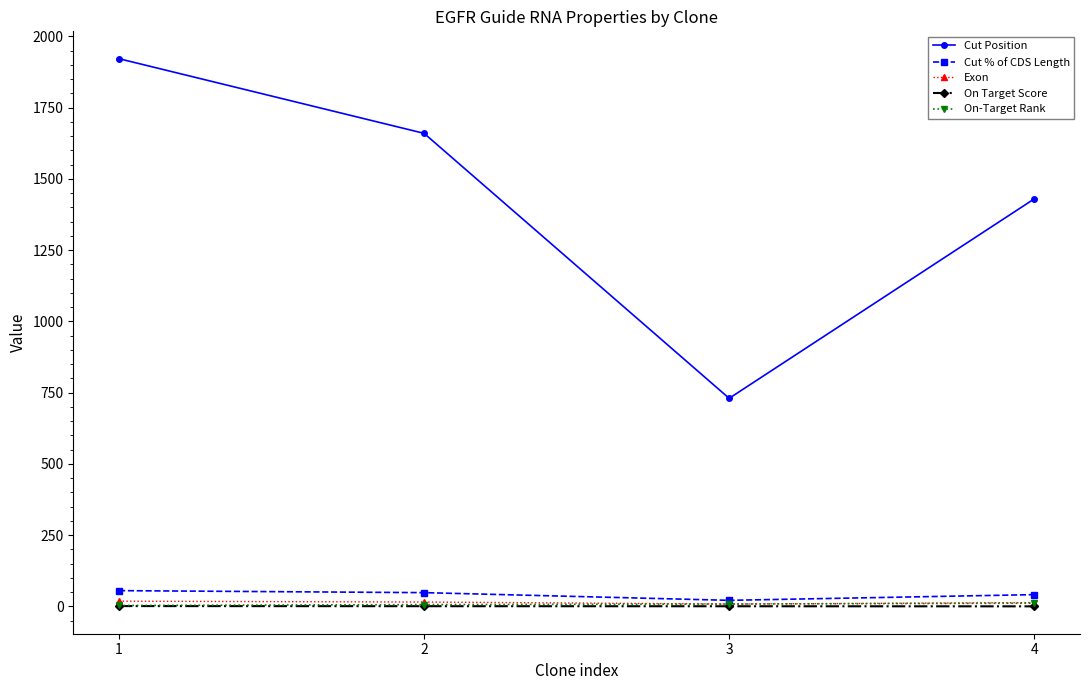

True or false: Cut Position and Exon cross at least once.

False